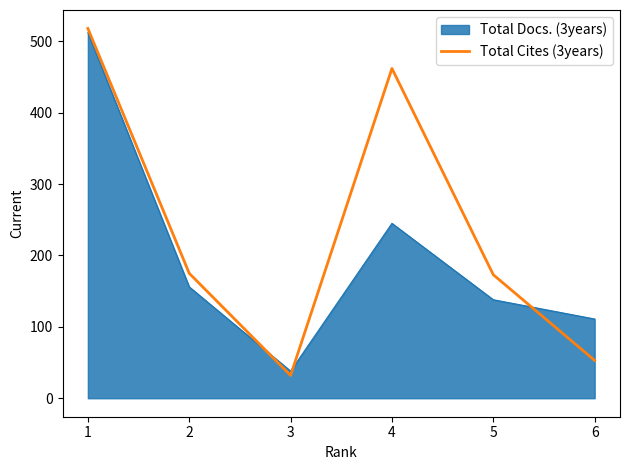

What is the difference between the highest and lowest values at 5?

35